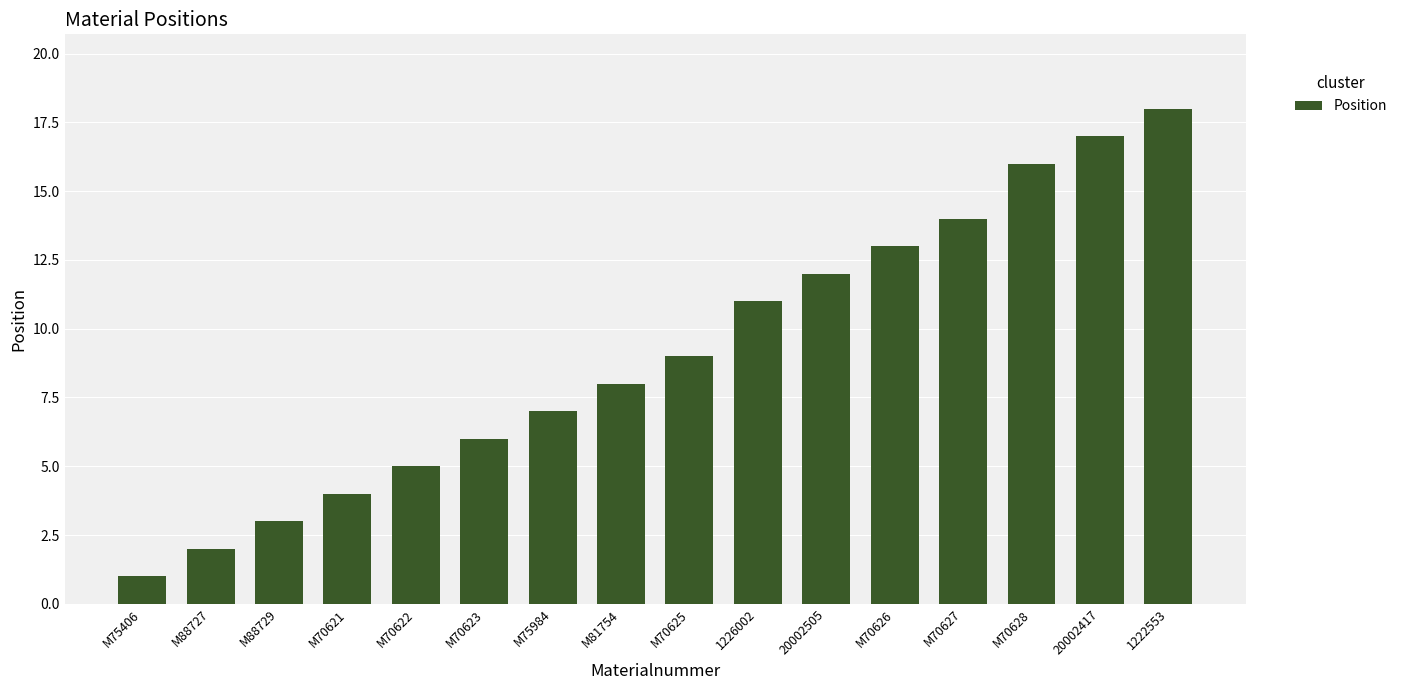

How many distinct data groups are displayed?

1